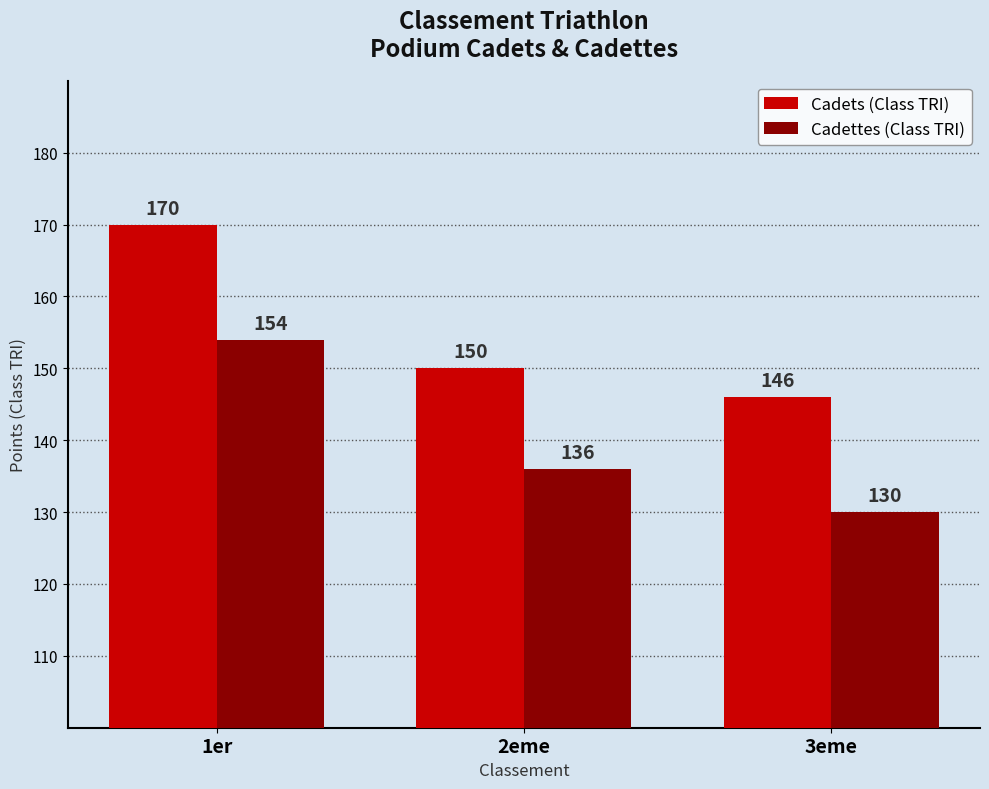

What is the minimum value for Cadets (Class TRI)?

146